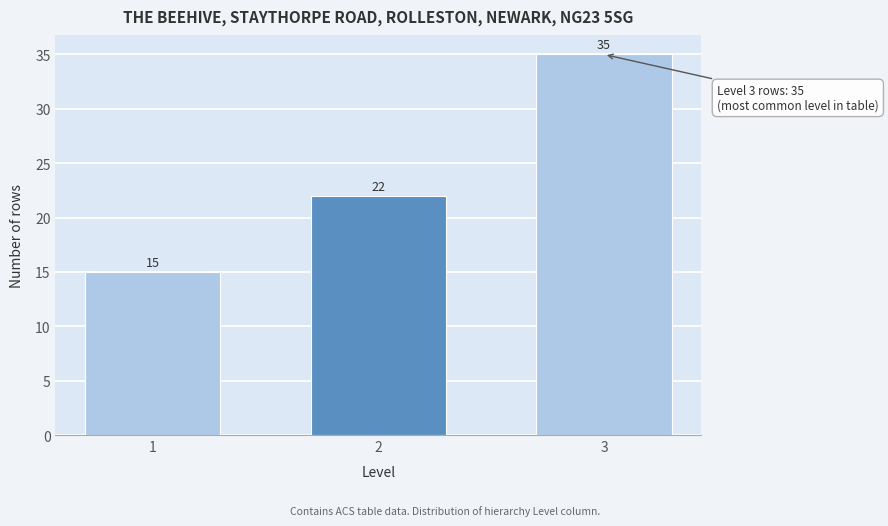

Reading left to right, list all the values displayed in this chart.

15	22	35